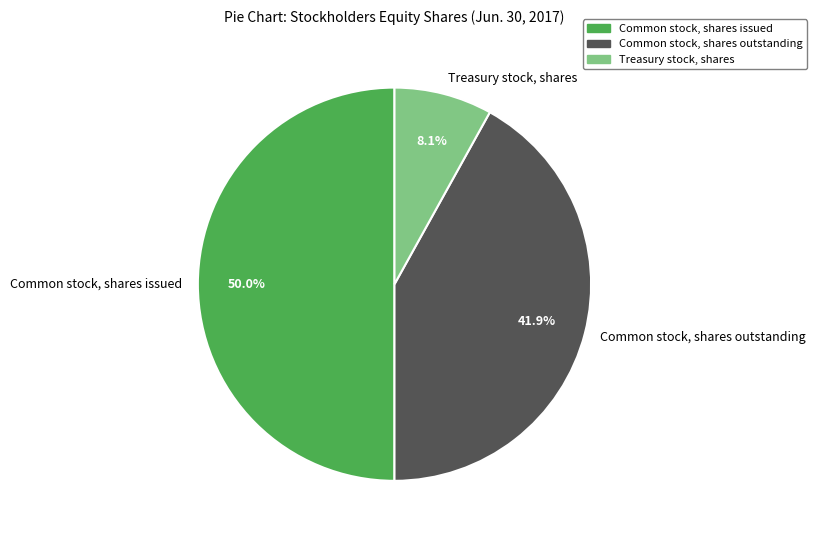

Is the sum of Common stock, shares issued and Treasury stock, shares greater than half?

Yes